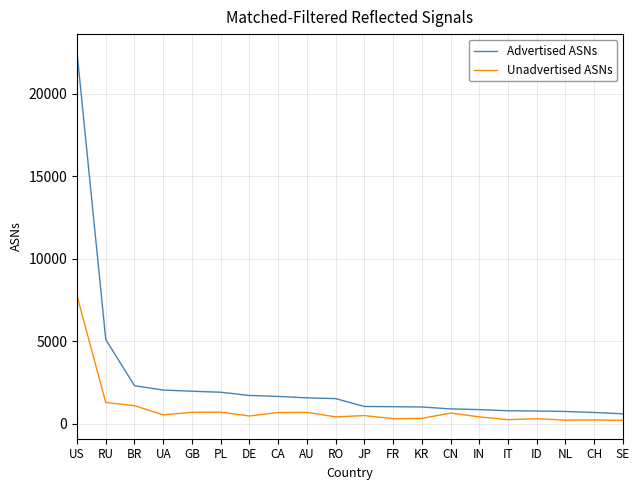

Which series has the largest range (max minus min)?

Advertised ASNs